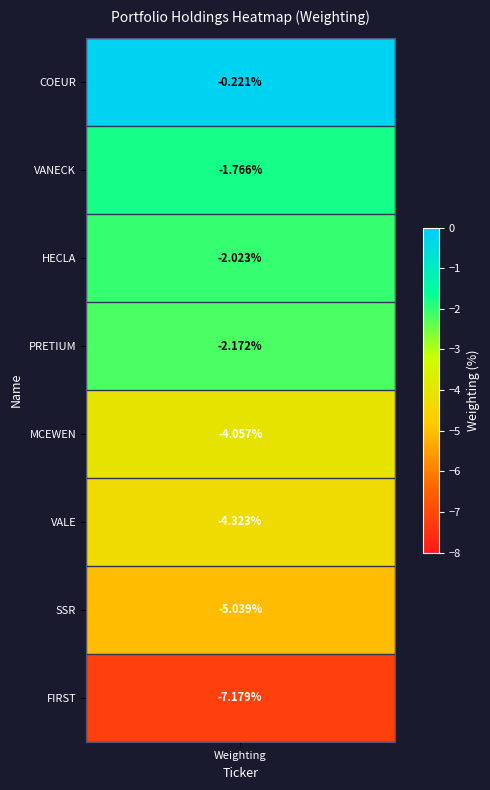

The chart shows a value of -1.4 at 6. True or false?

False